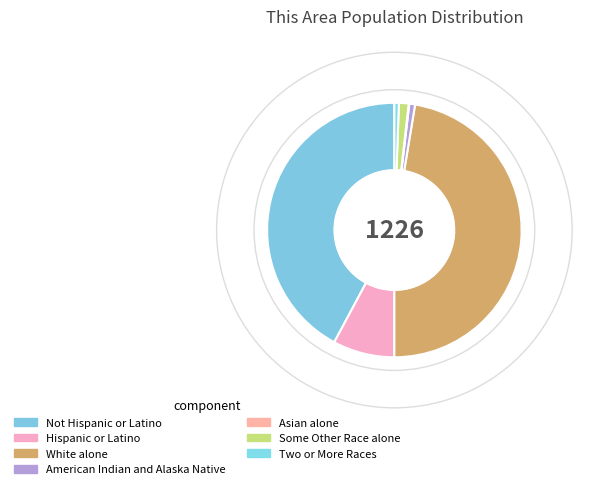

To the nearest percent, what is the difference between the largest and smallest slice percentages?

47%